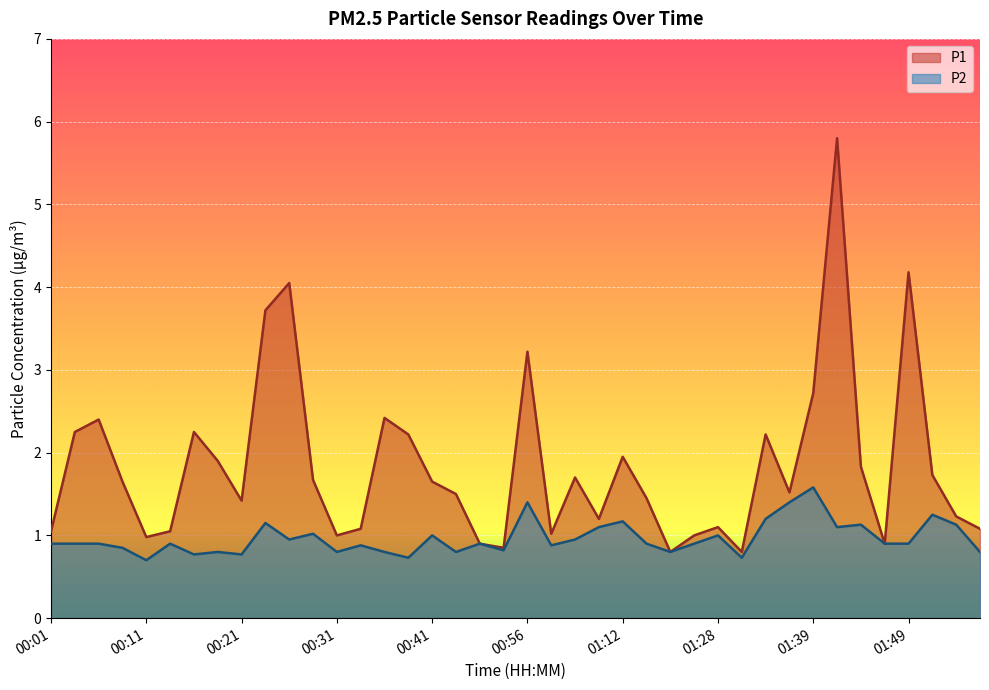

Rank the series by their maximum value, from lowest to highest.

P2, P1